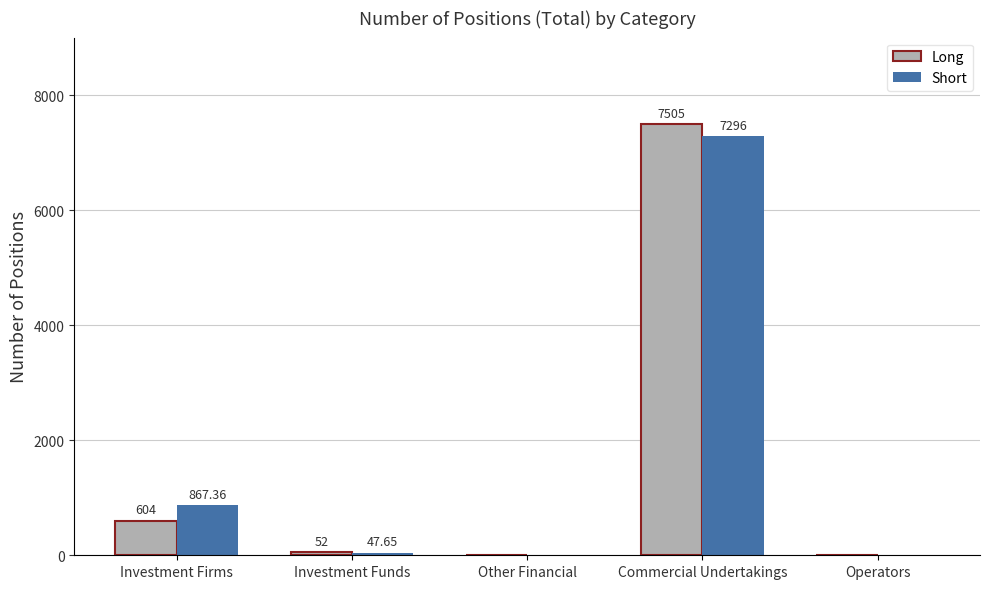

What is the highest value of the Short series?

7296.0